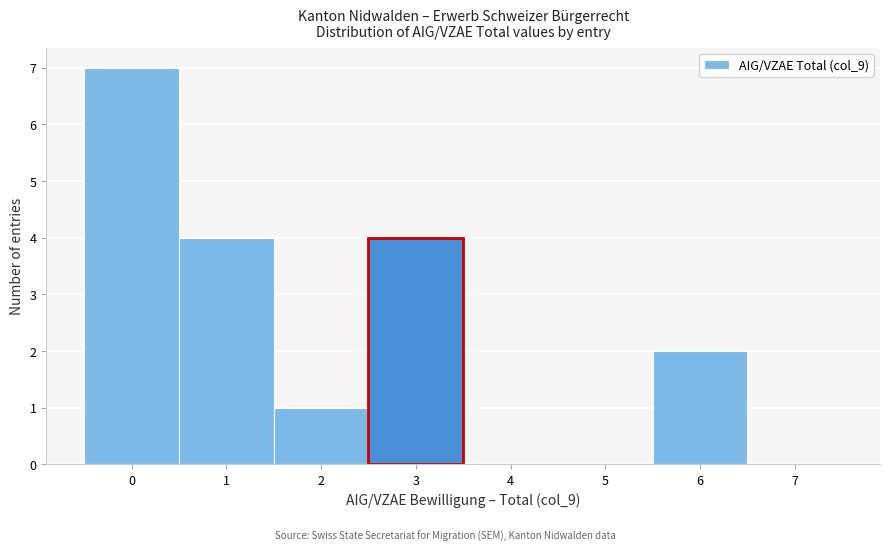

How tall is the bar that spans 0.5 to 1.5 on the x-axis? The values are not printed on the chart, so give them approximately, as read against the axis.

4